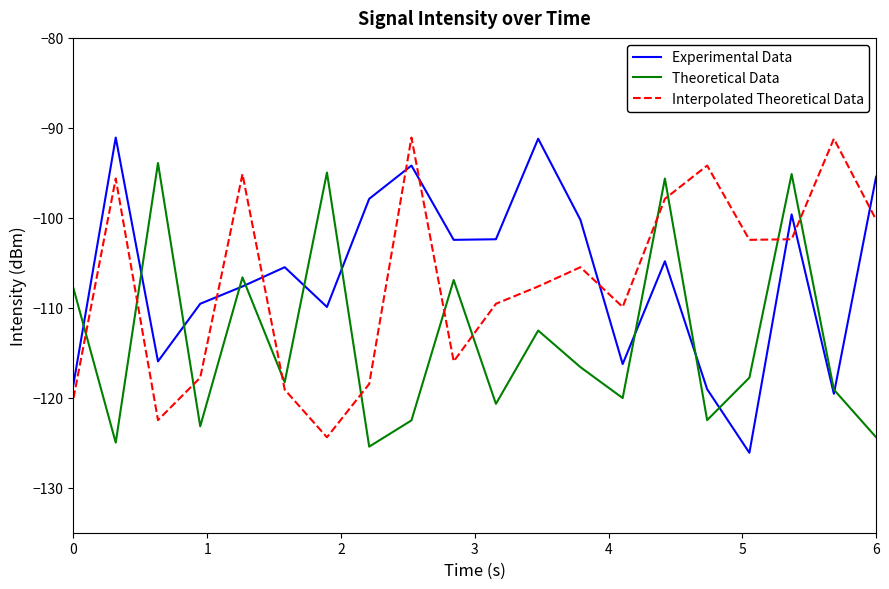

Which series has the largest total across all categories?

Experimental Data